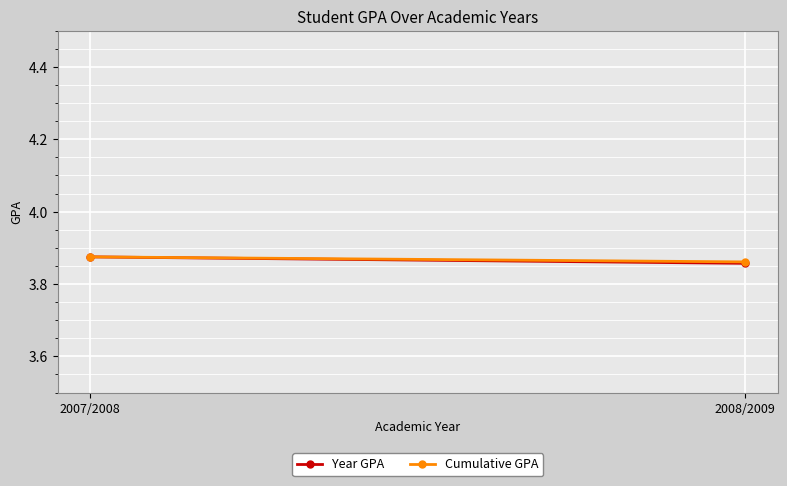

What is the average value of the Cumulative GPA series?

3.9